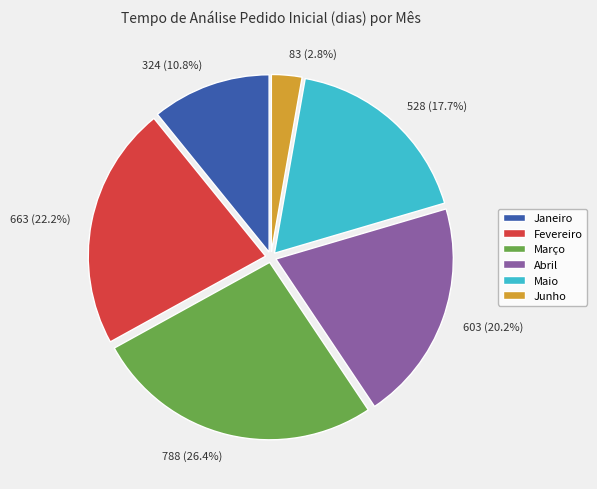

What is the ratio of the value at Janeiro to the value at Fevereiro?

0.5